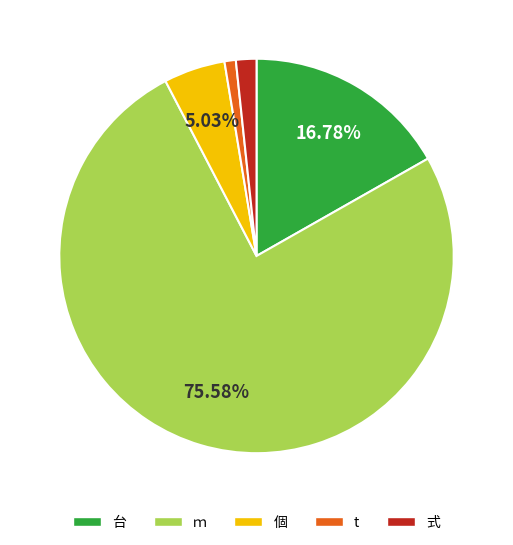

How many segments does this pie chart have?

5